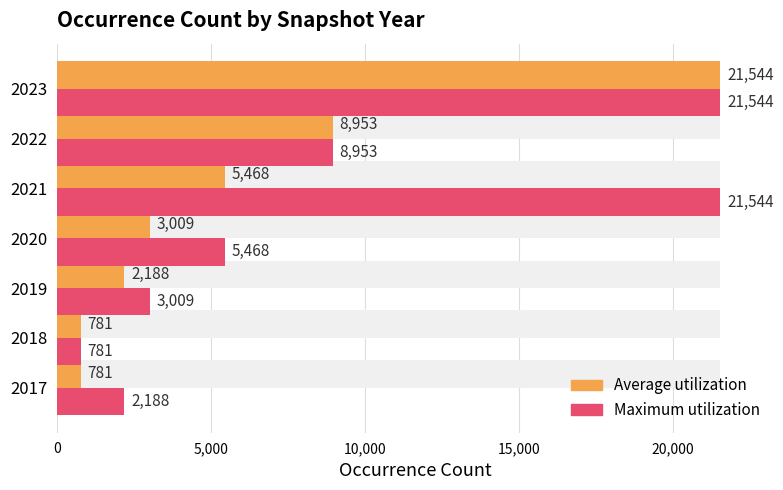

Are the bars horizontal?

Yes